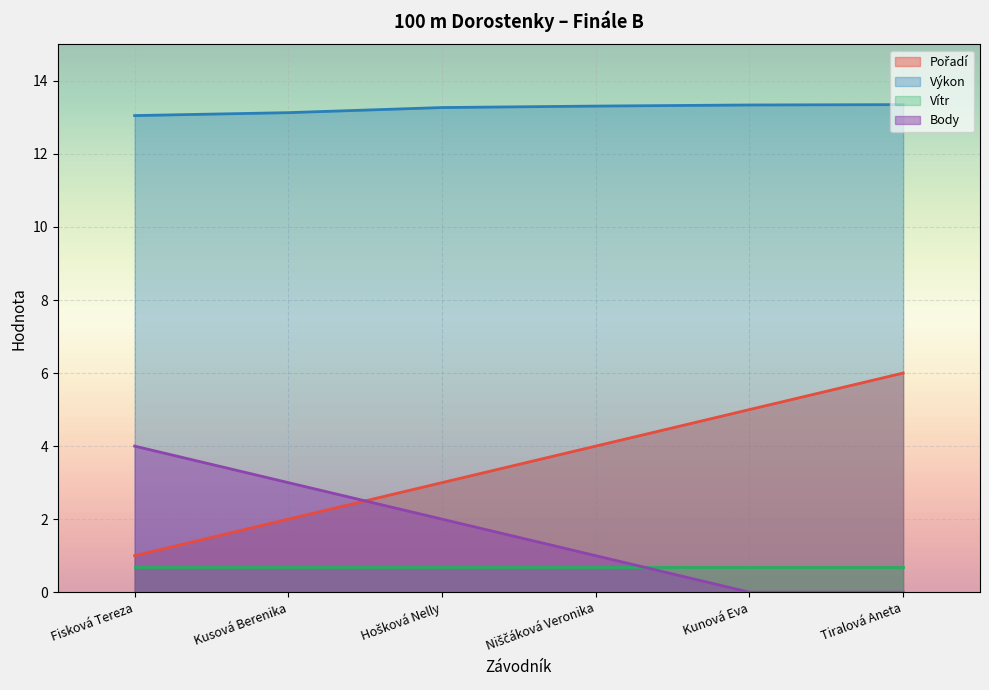

What is the difference between the second highest and second lowest values in the Body series?

3.0